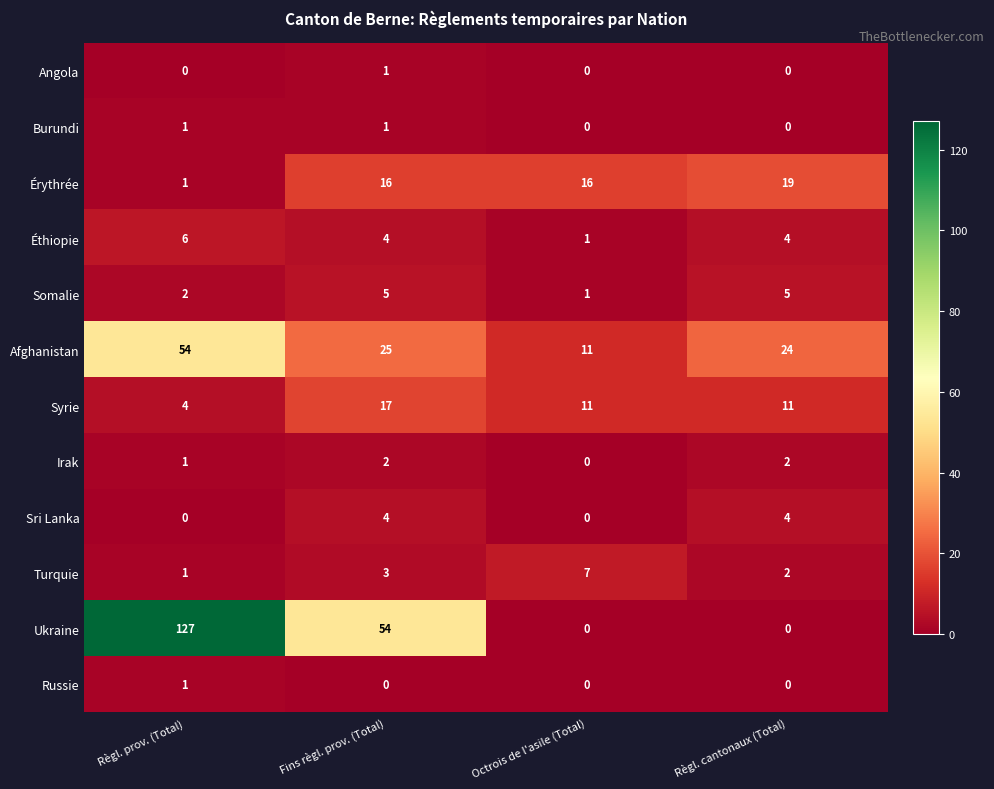

The Afghanistan series shows 25 at Fins règl. prov. (Total). True or false?

True